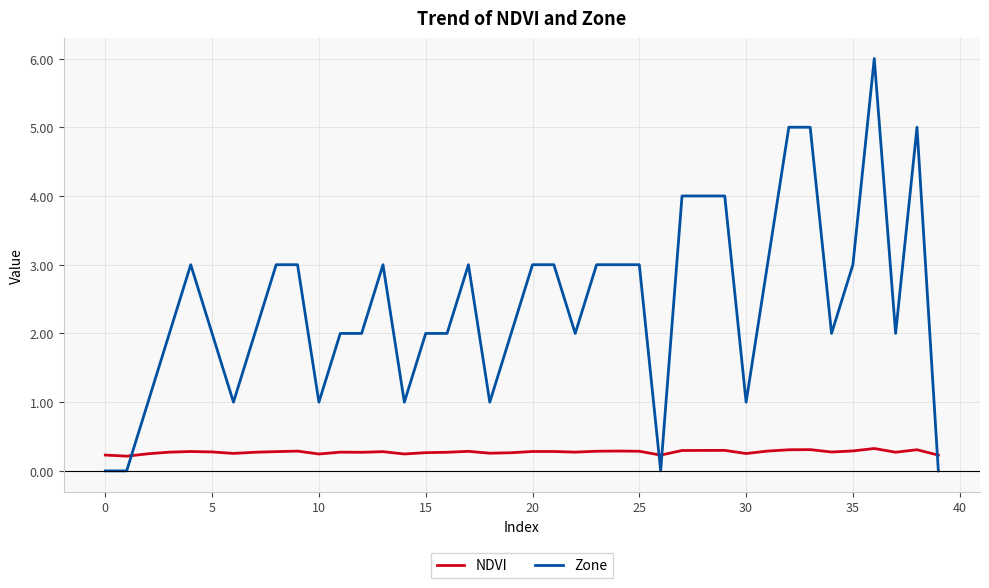

What is the highest value of the NDVI series?

0.3